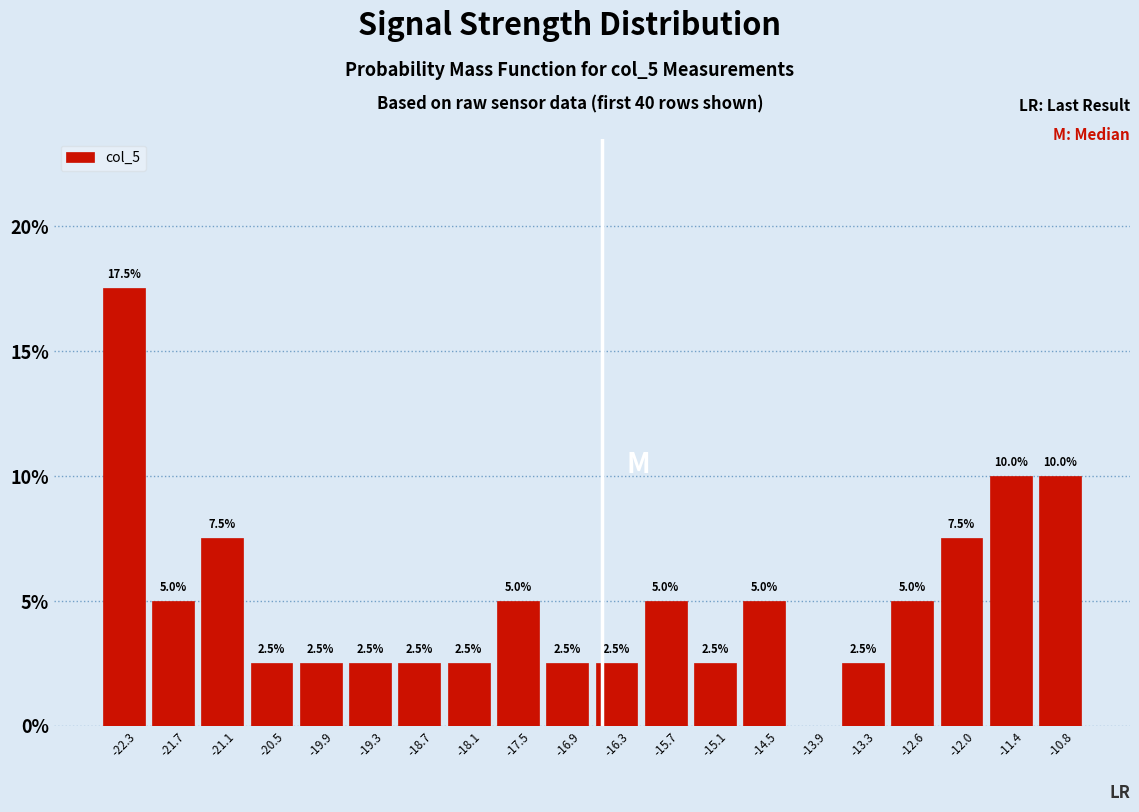

Over which range of the x-axis is the bar tallest?

-22.6 to -22.0